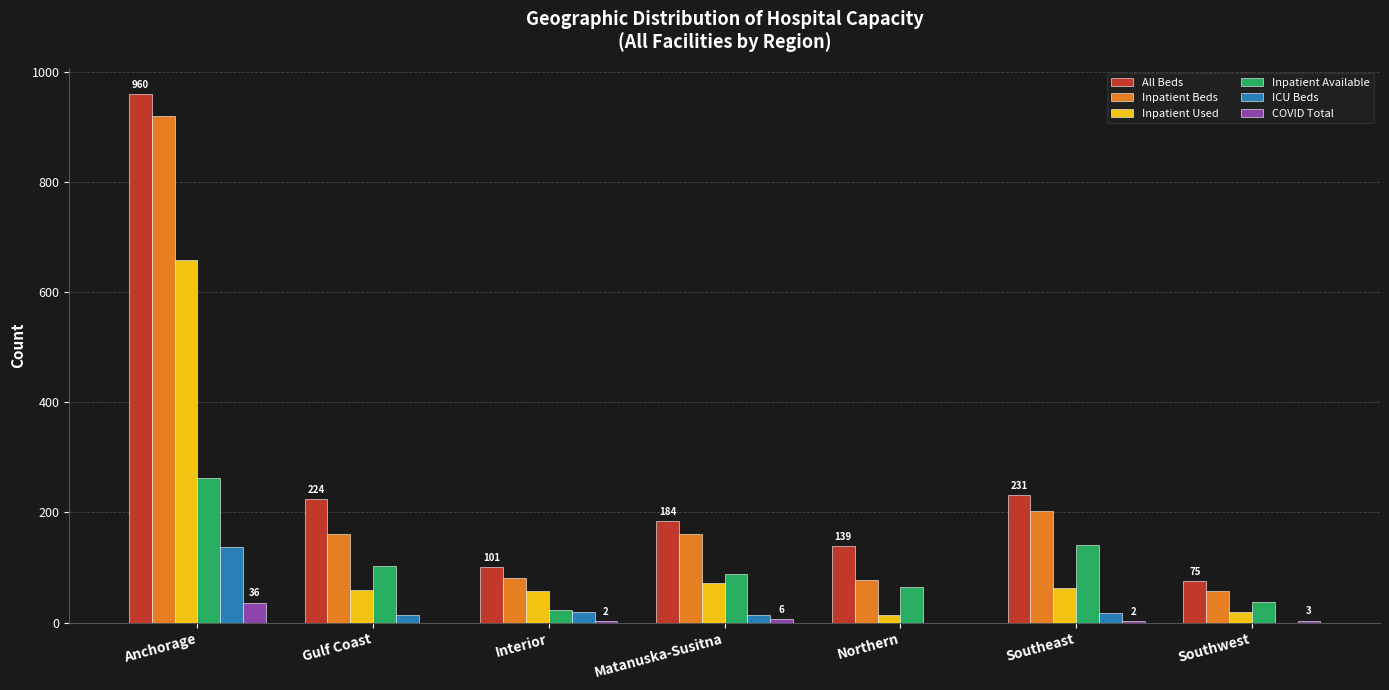

The value of All Beds at Southwest is 24. True or false?

False